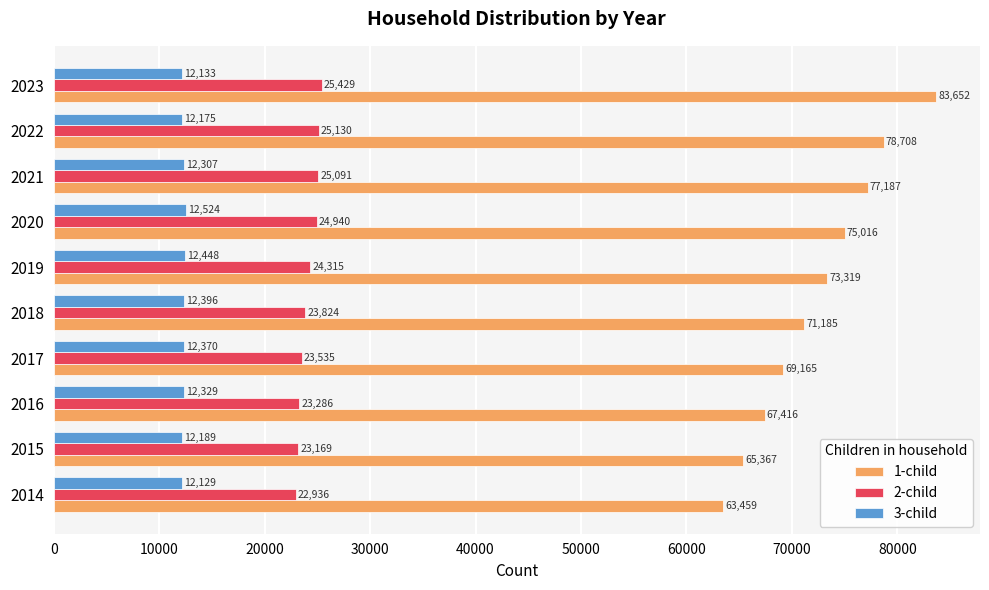

What is the maximum value for 2-child?

25429